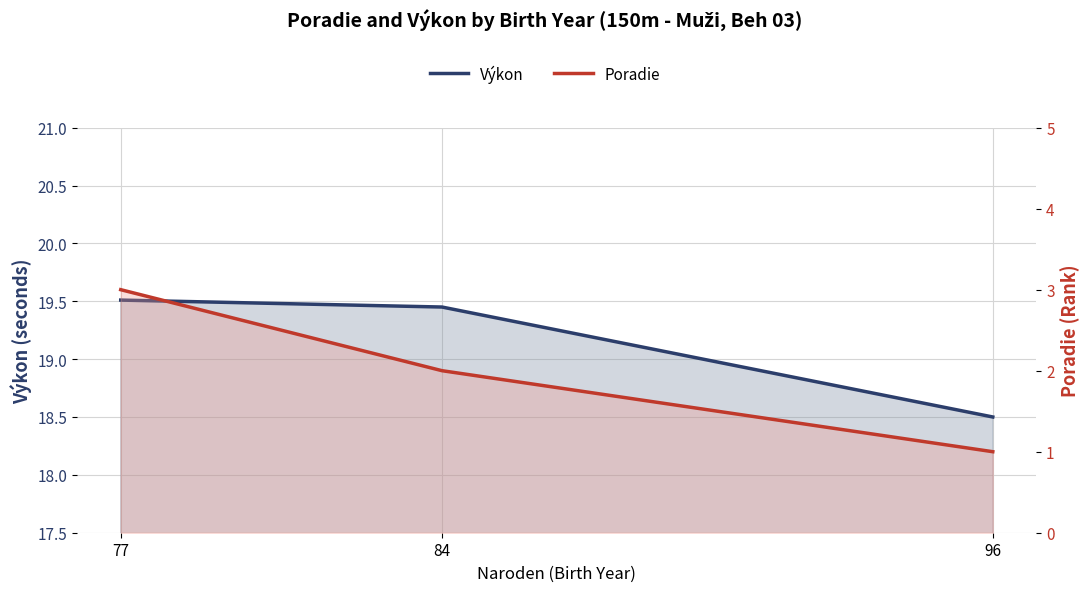

The value of Výkon at 96 is 5.4. True or false?

False